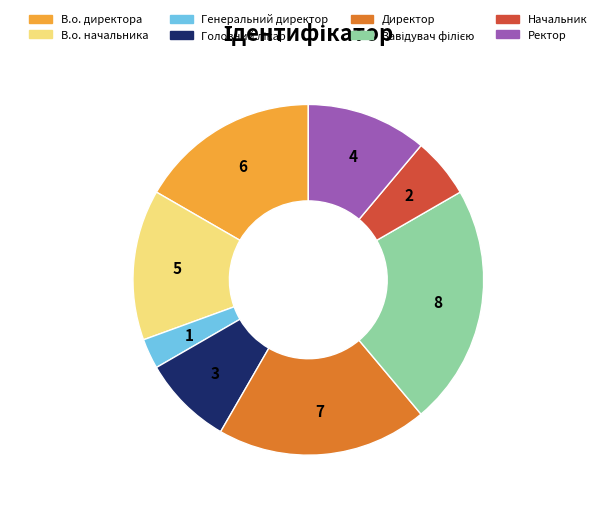

Is there any slice that represents more than half of the pie?

No